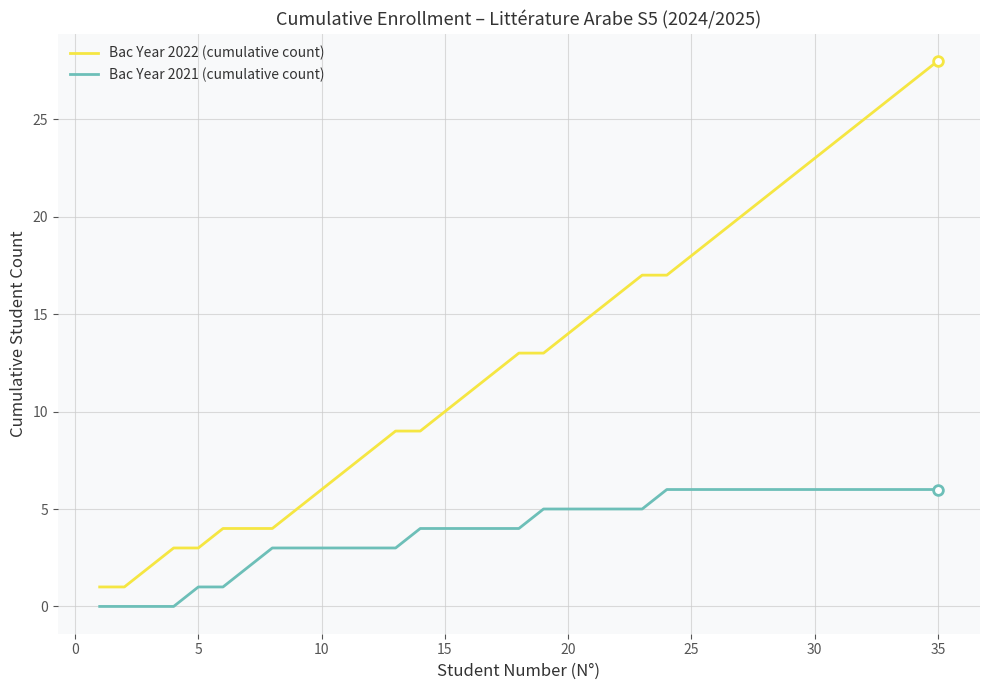

Which series has the largest total across all categories?

Bac Year 2022 (cumulative count)